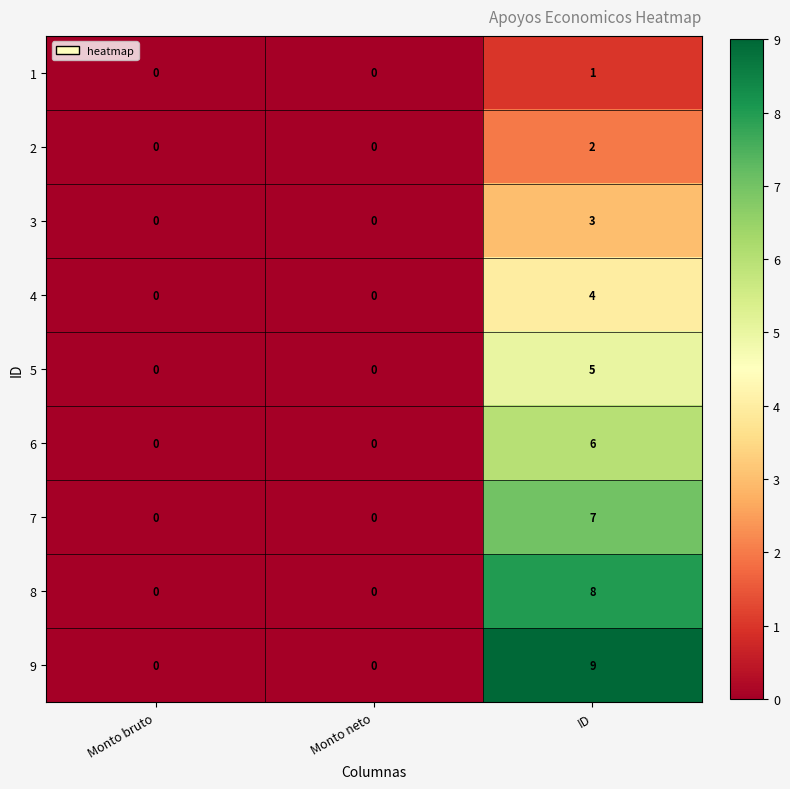

Reading left to right, what are all the values shown in this chart?

1: Monto bruto=0	Monto neto=0	ID=1
2: Monto bruto=0	Monto neto=0	ID=2
3: Monto bruto=0	Monto neto=0	ID=3
4: Monto bruto=0	Monto neto=0	ID=4
5: Monto bruto=0	Monto neto=0	ID=5
6: Monto bruto=0	Monto neto=0	ID=6
7: Monto bruto=0	Monto neto=0	ID=7
8: Monto bruto=0	Monto neto=0	ID=8
9: Monto bruto=0	Monto neto=0	ID=9